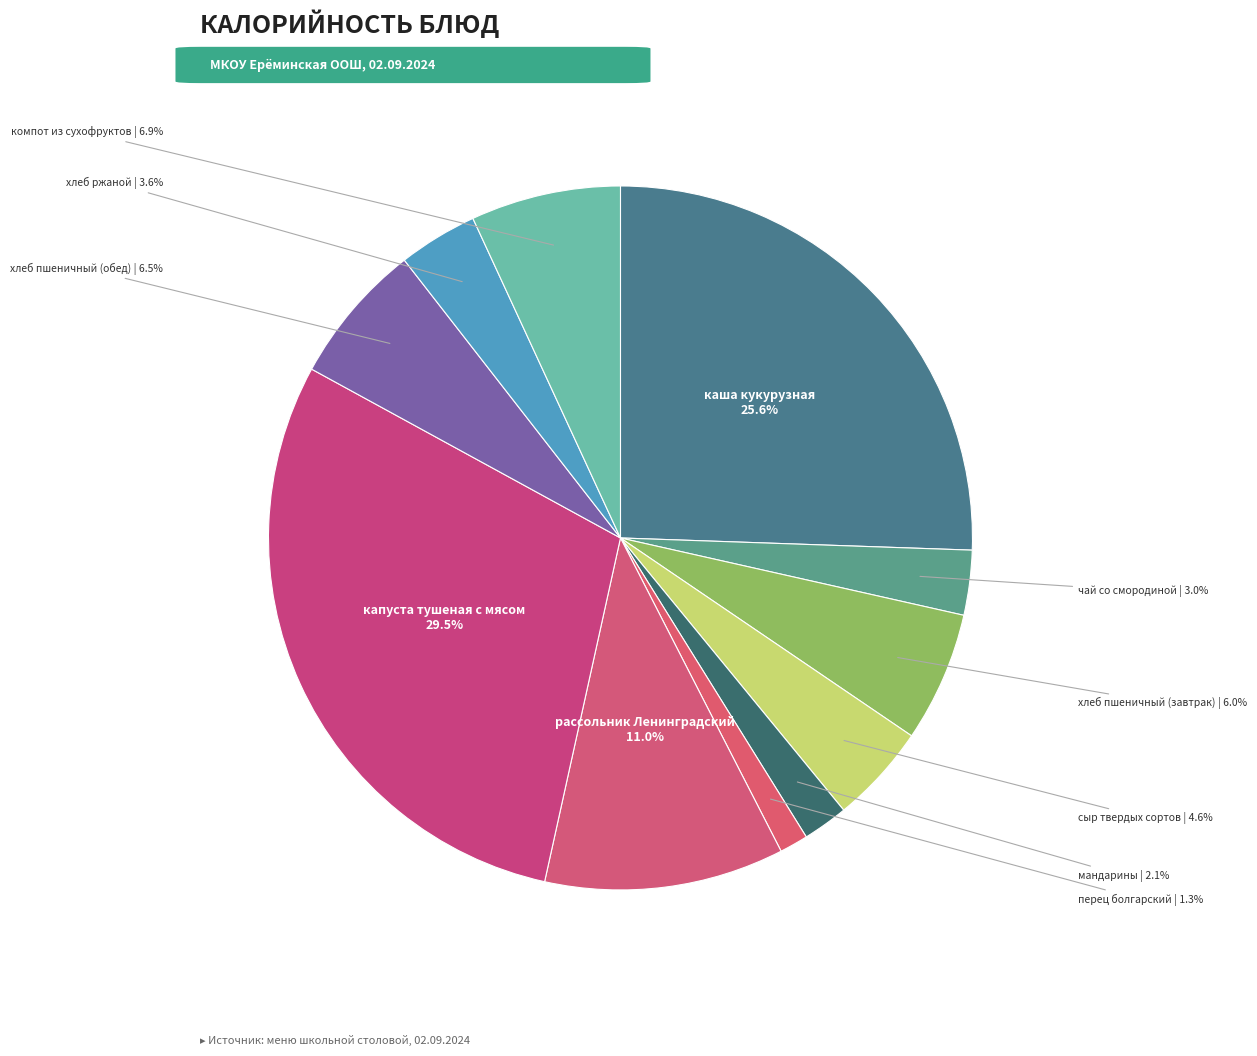

To the nearest percent, what is the difference between the largest and smallest slice percentages?

28%